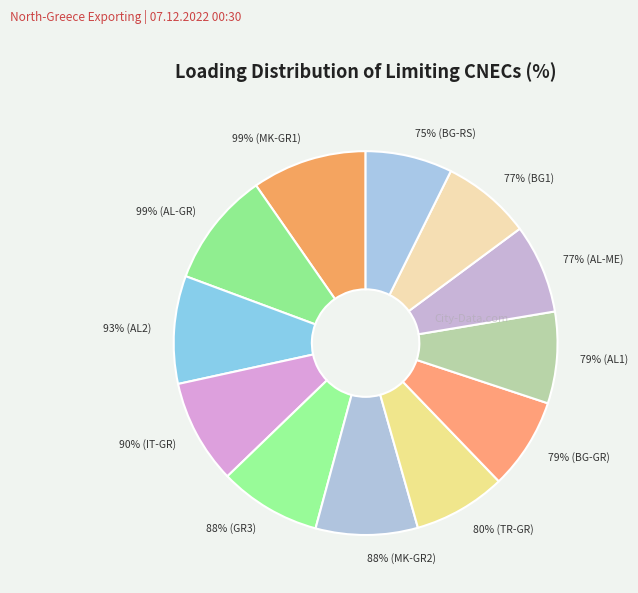

Does any single category account for the majority?

No